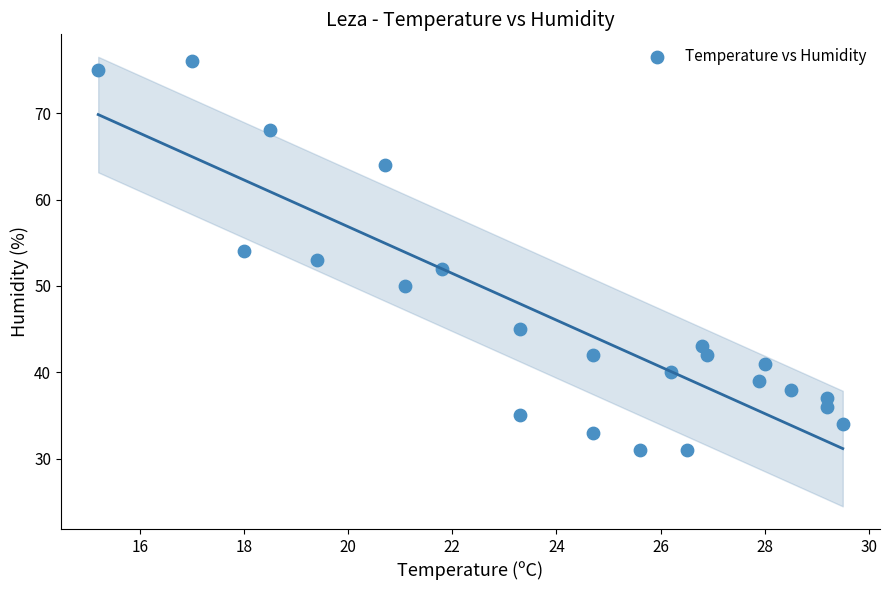

What is the range of Y values (max minus min)?

45